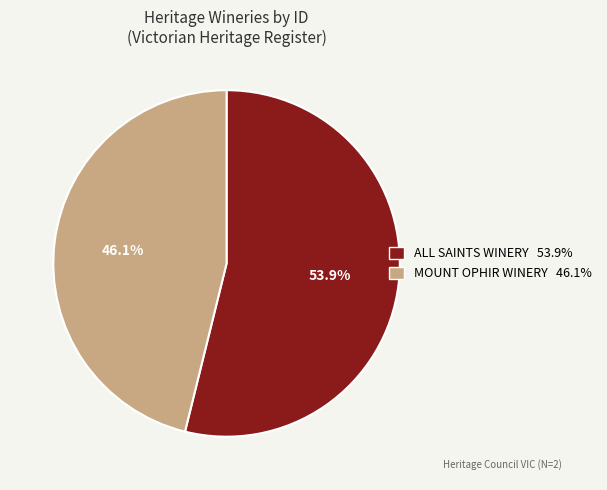

Rank the categories by value from lowest to highest.

MOUNT OPHIR WINERY, ALL SAINTS WINERY